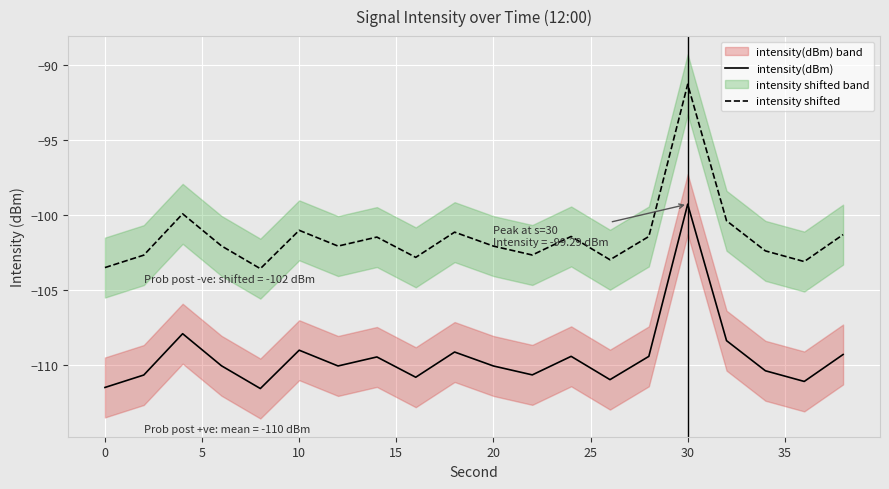

The intensity(dBm) series shows -110.1 at 20. True or false?

True